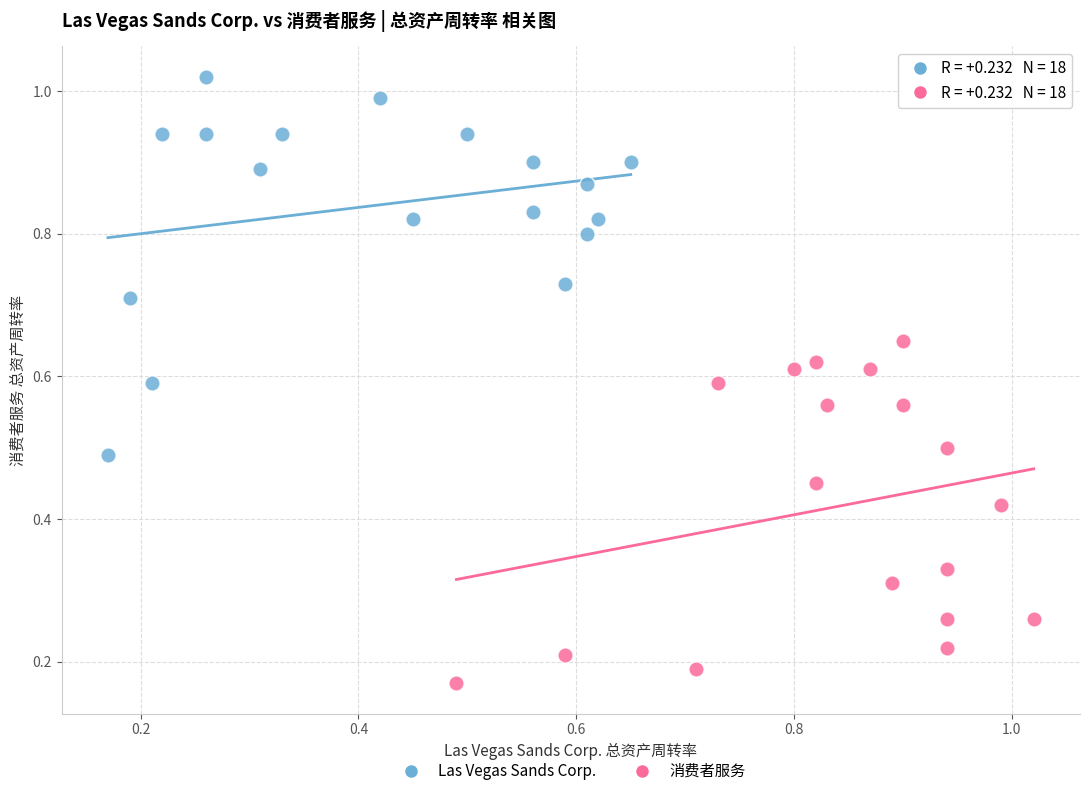

Which series has the widest spread of Y values?

Las Vegas Sands Corp.